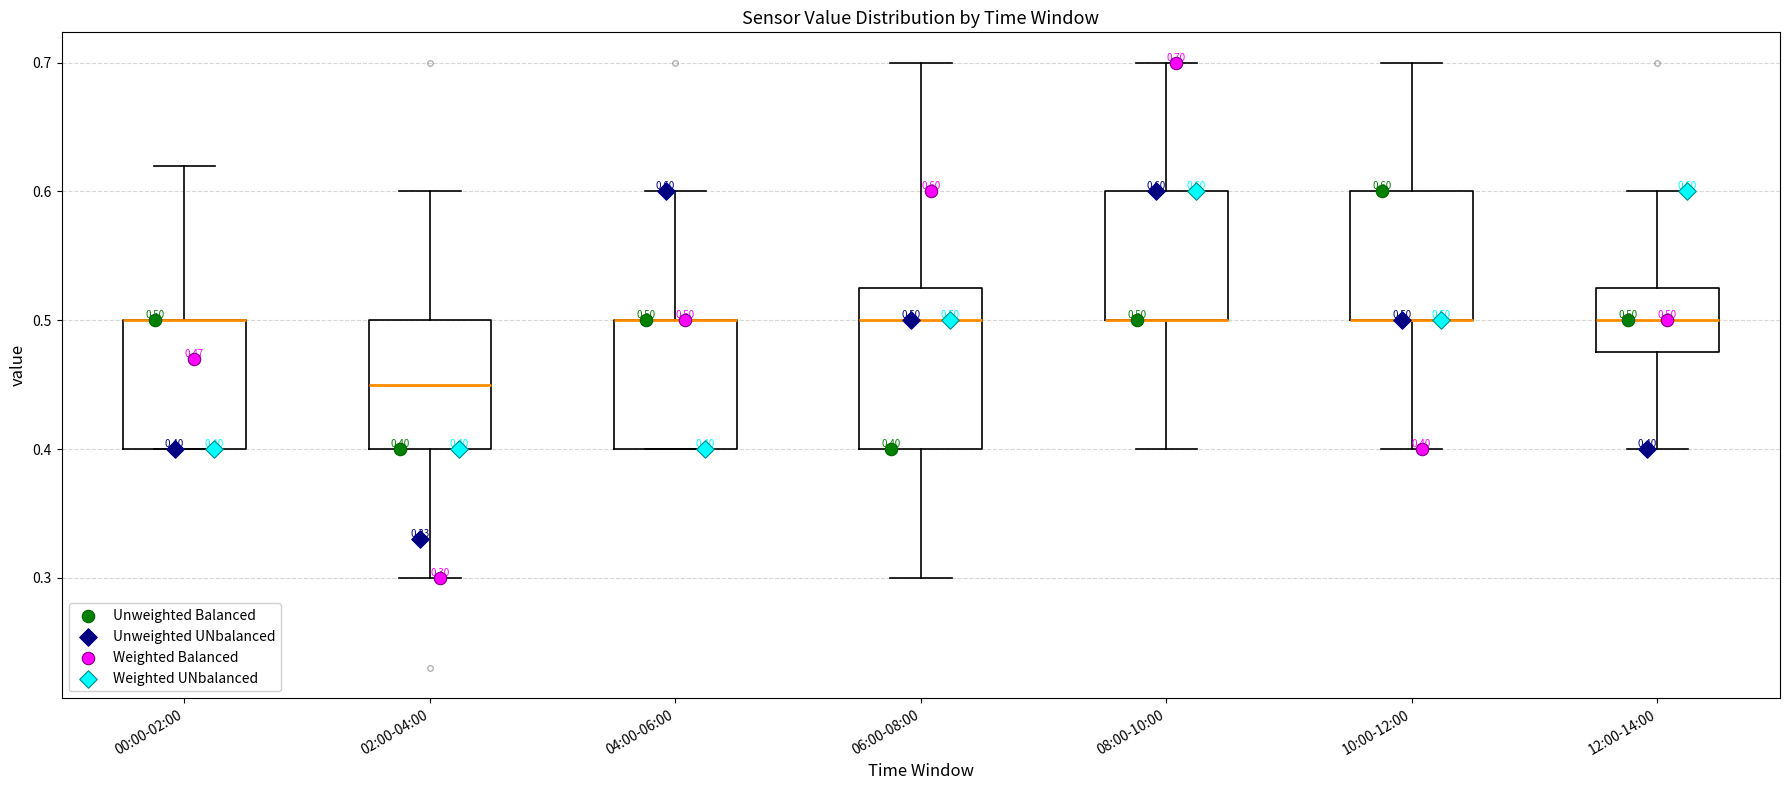

Comparing the boxes themselves (not the whiskers), which one is the tallest?

06:00-08:00